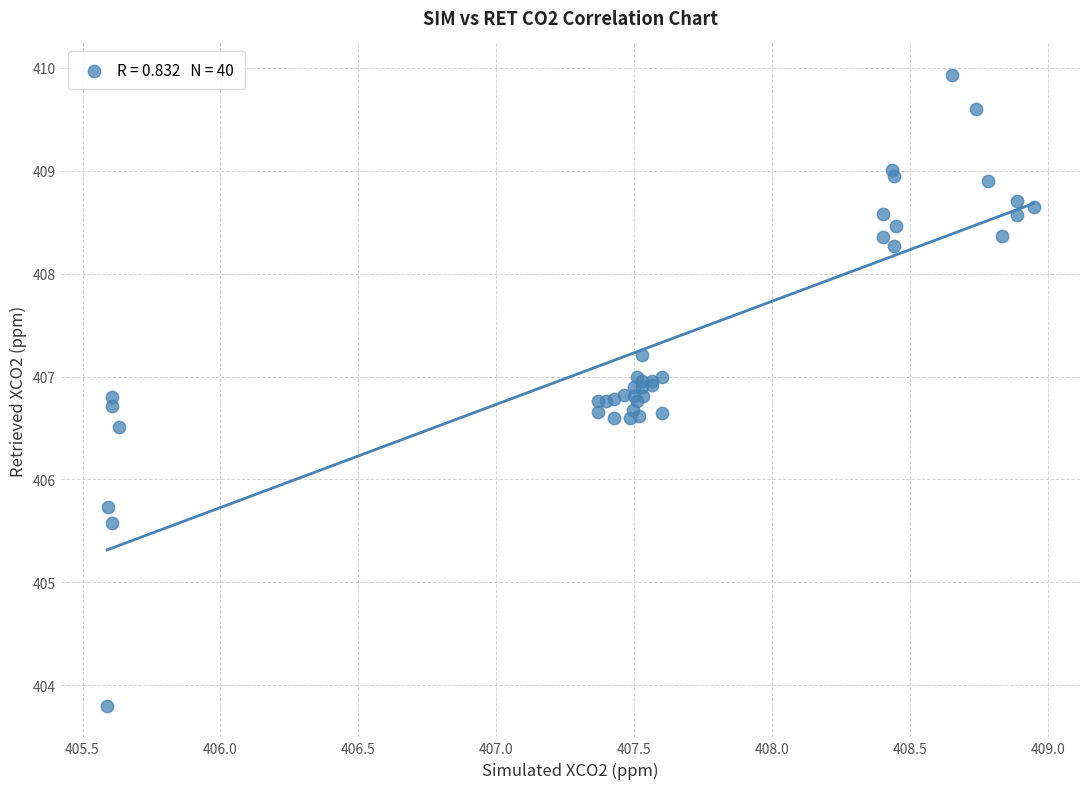

What Y value in the scatter plot is closest to 406?

405.7